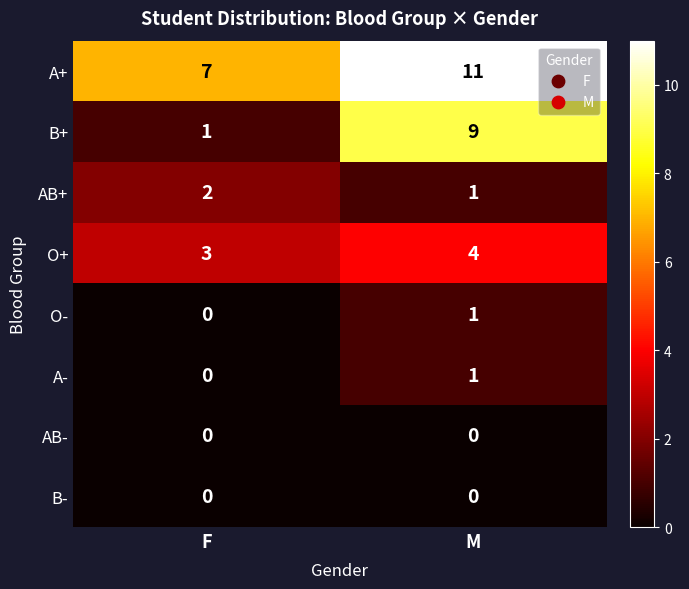

At which label is A- closest to 0?

F